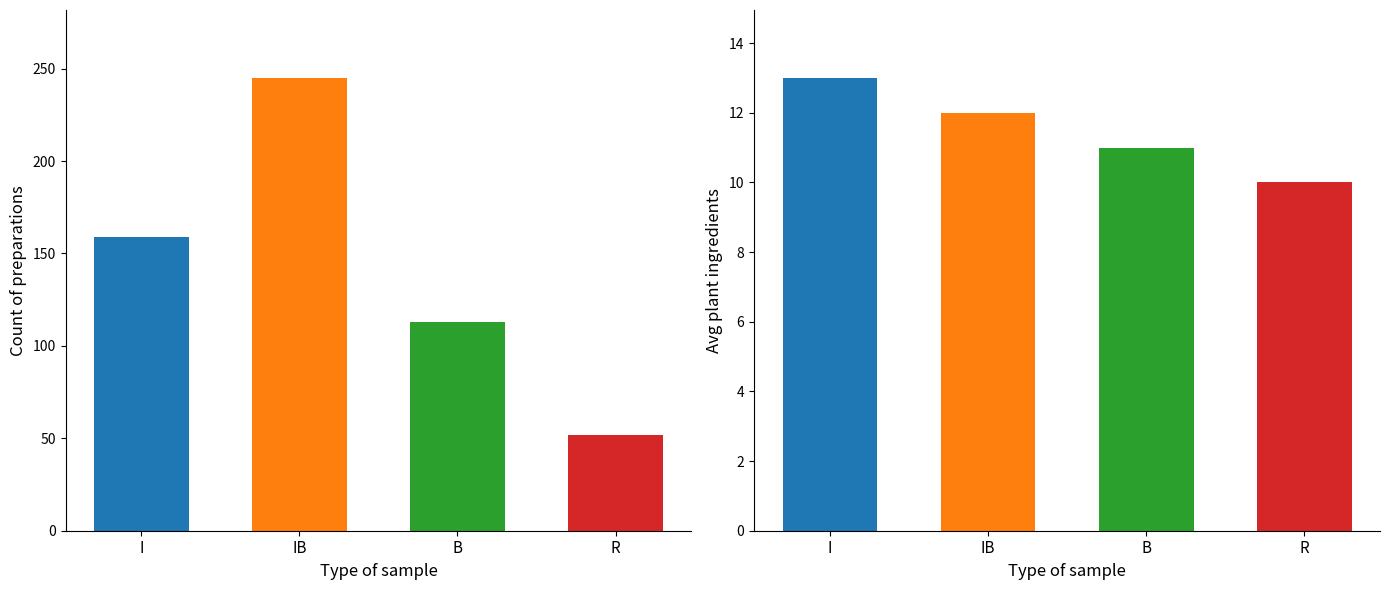

Rank the categories by Avg plant ingredients value from highest to lowest.

I, IB, B, R